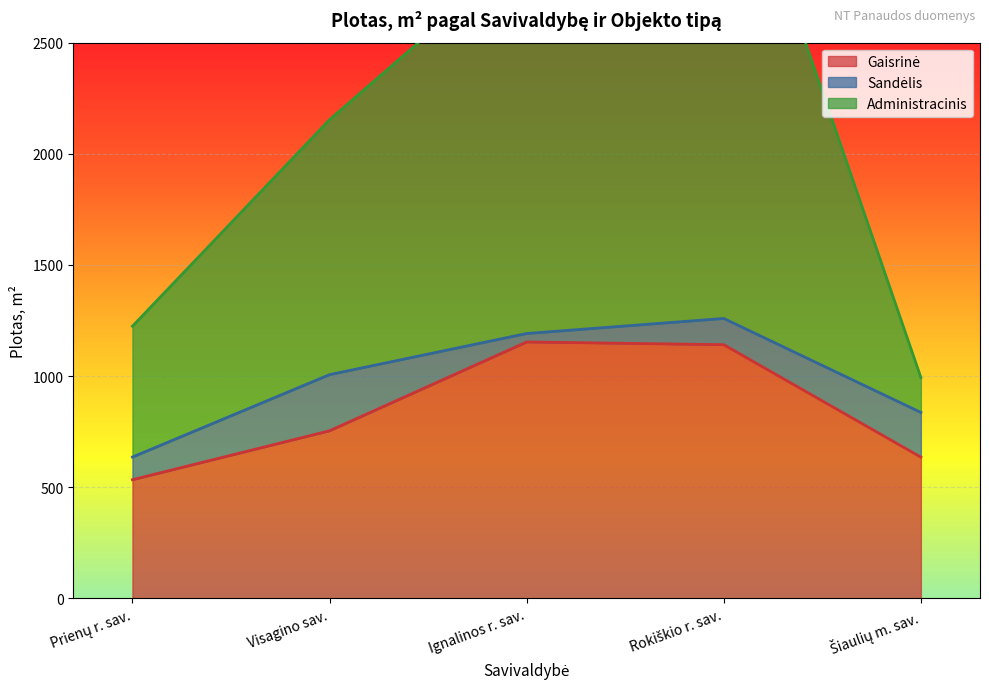

What is the minimum value shown in the chart?

533.3